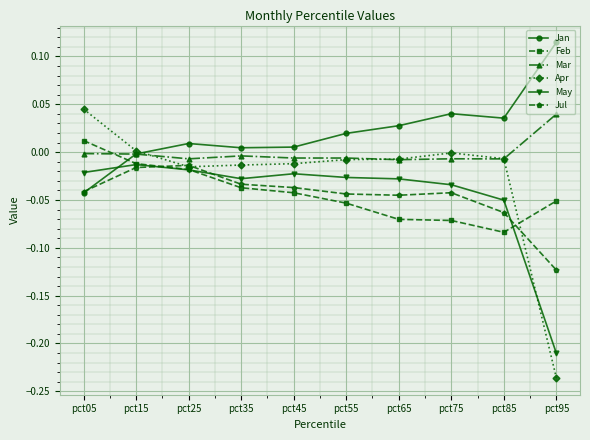

The value of Mar at pct45 is -0.0. True or false?

True